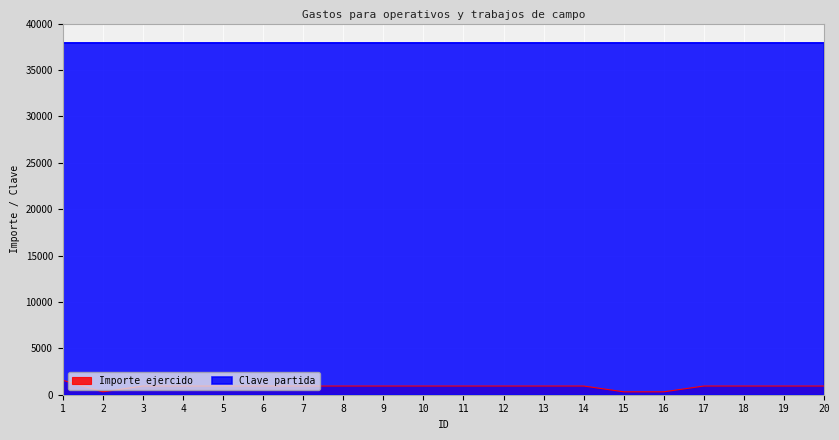

List the labels in order of value, smallest first.

2, 15, 16, 3, 4, 5, 6, 7, 8, 9, 10, 11, 12, 13, 14, 17, 18, 19, 20, 1